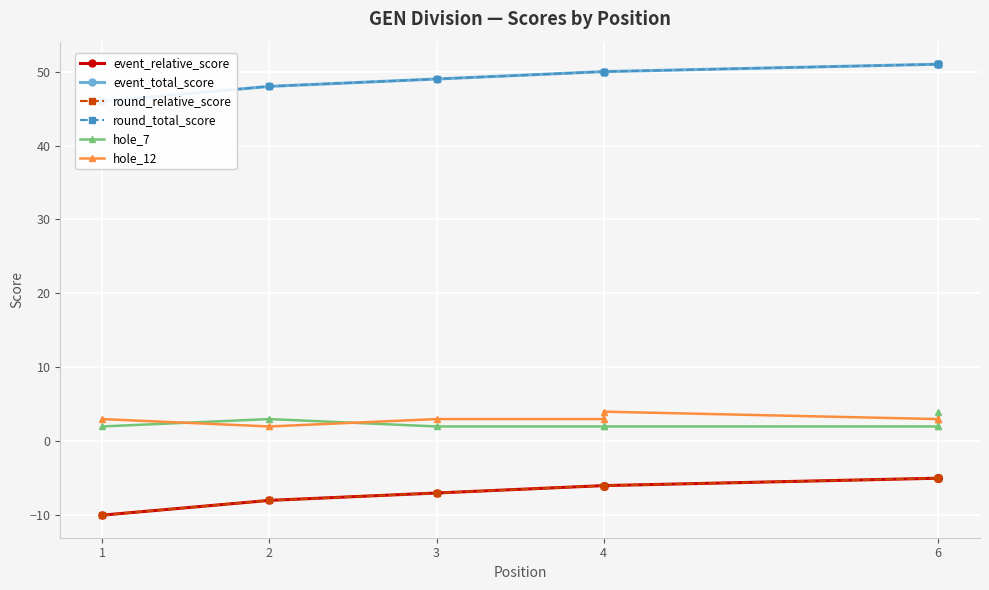

List the series in order of their peak value, lowest first.

event_relative_score, round_relative_score, hole_7, hole_12, event_total_score, round_total_score